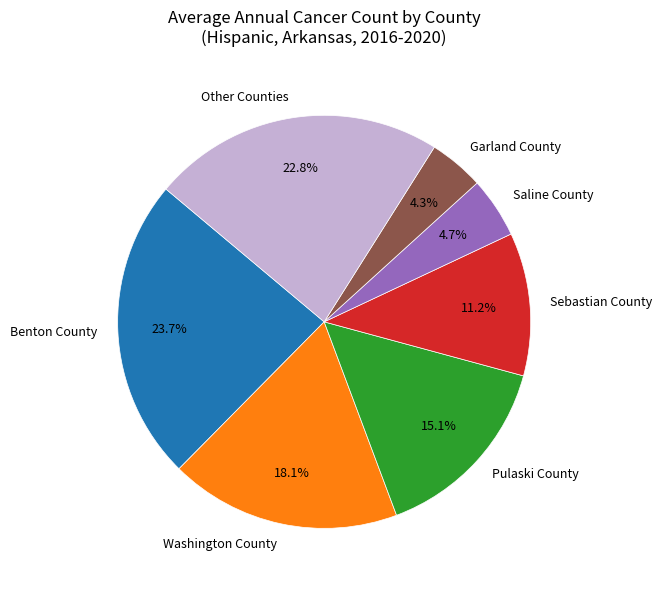

What is the ratio of the value at Sebastian County to the value at Saline County?

2.4